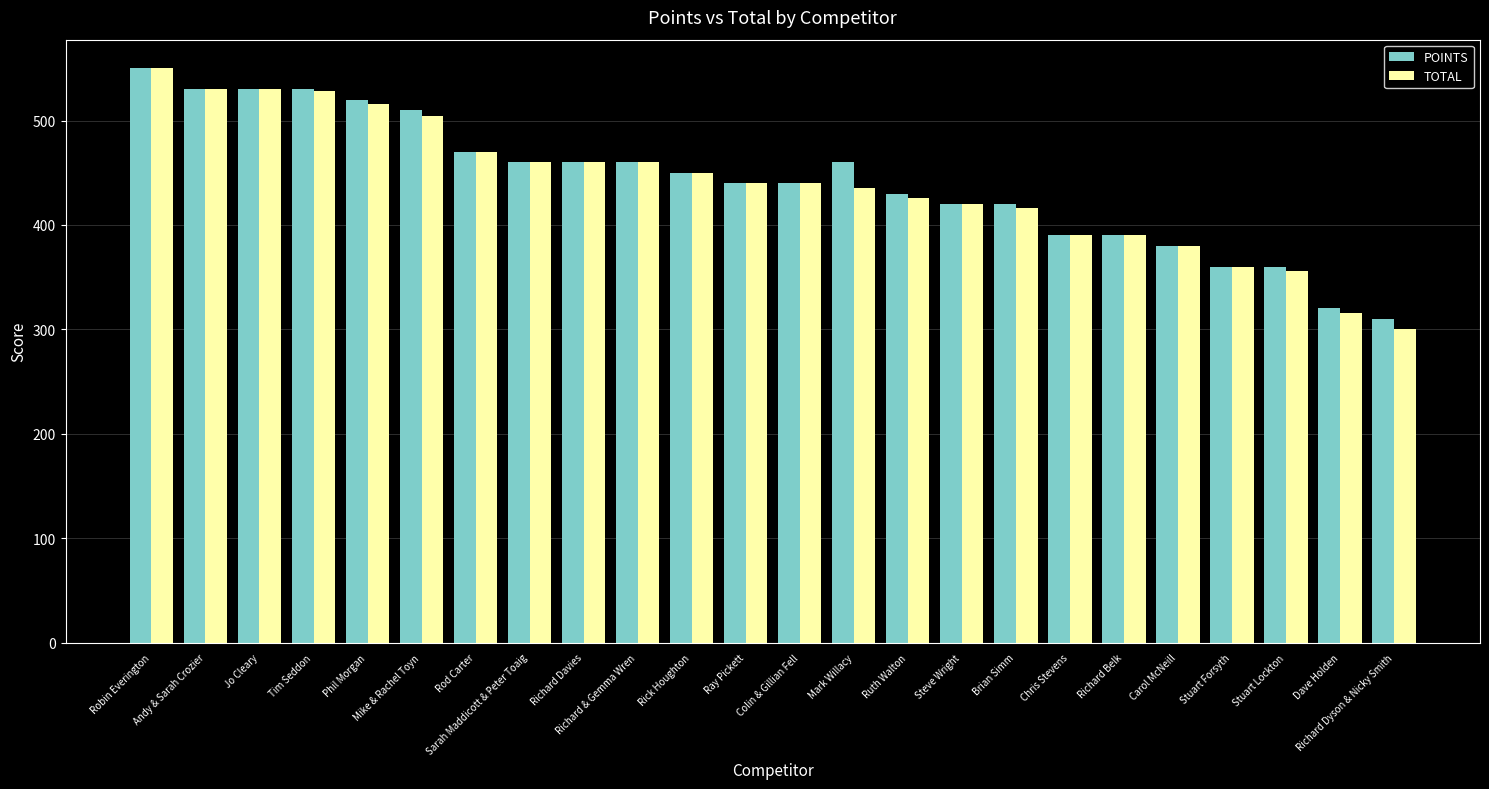

What is the label of the 8th bar from the right?

Brian Simm